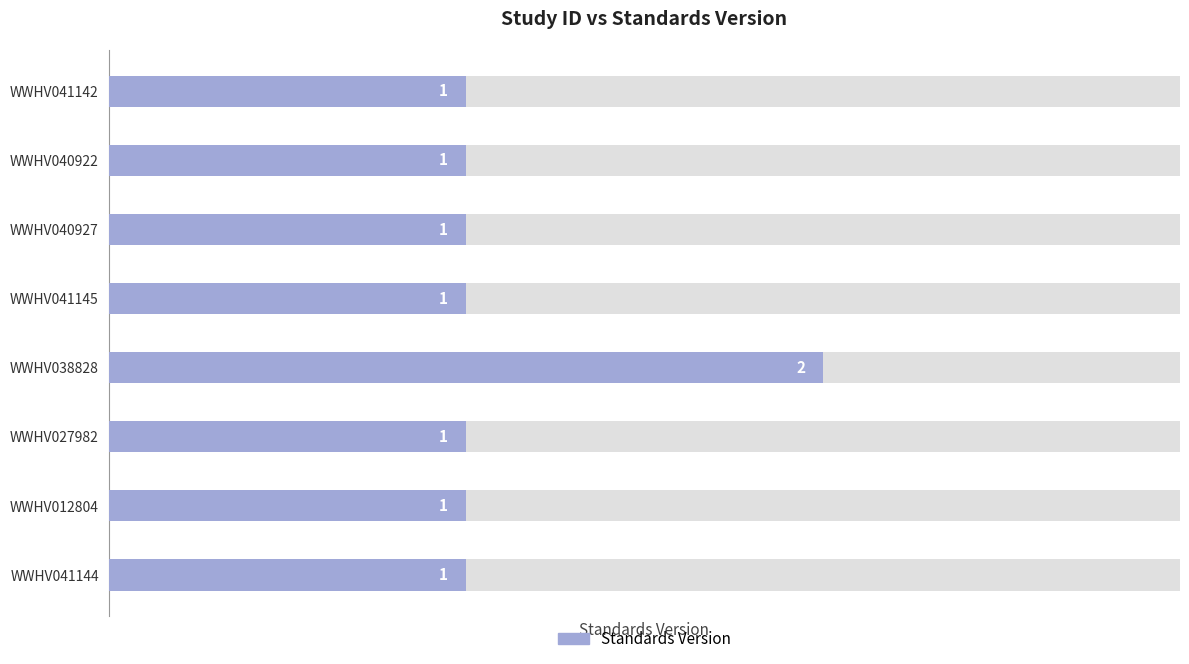

Rank the categories by value from lowest to highest.

WWHV041142, WWHV040922, WWHV040927, WWHV041145, WWHV027982, WWHV012804, WWHV041144, WWHV038828